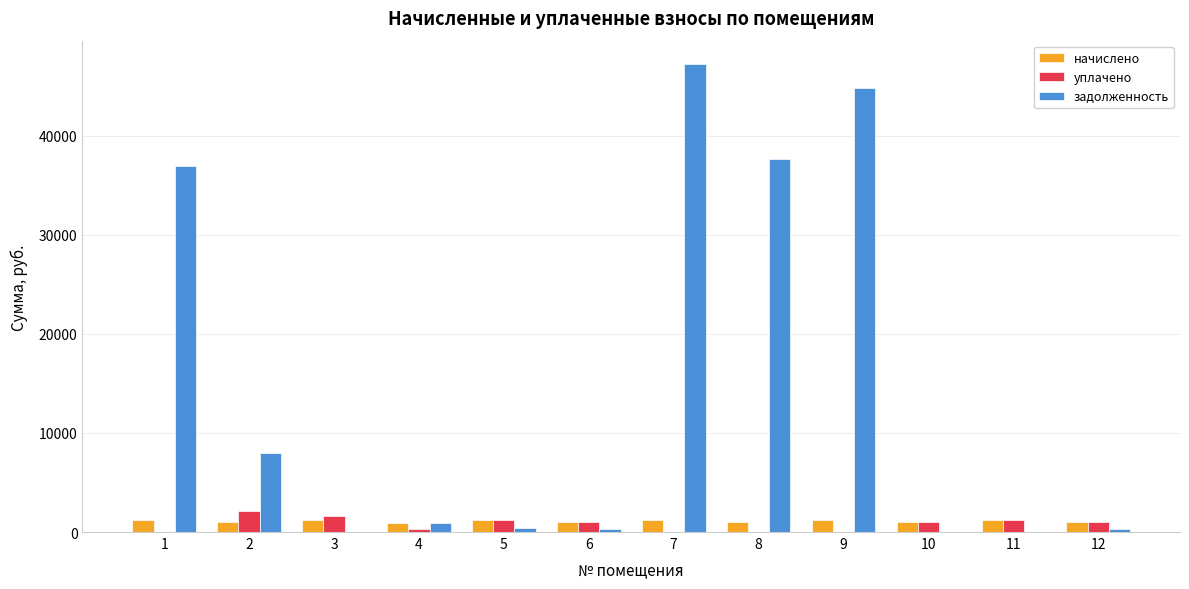

At which category is the sum across all series the highest?

7